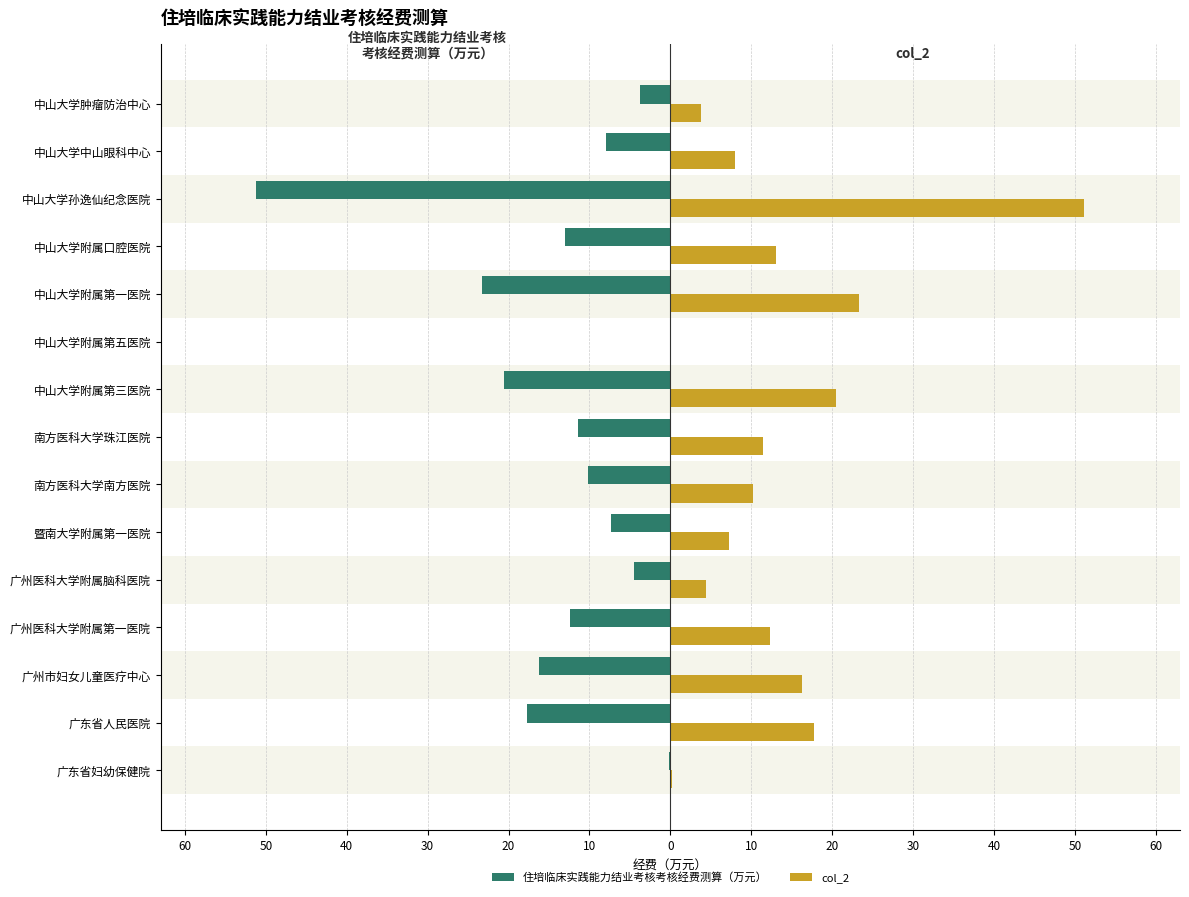

What are all the series names shown in the legend?

住培临床实践能力结业考核考核经费测算（万元）, col_2